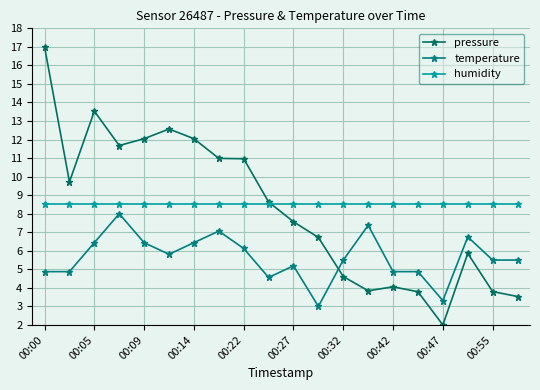

Count the number of data series in this chart.

3